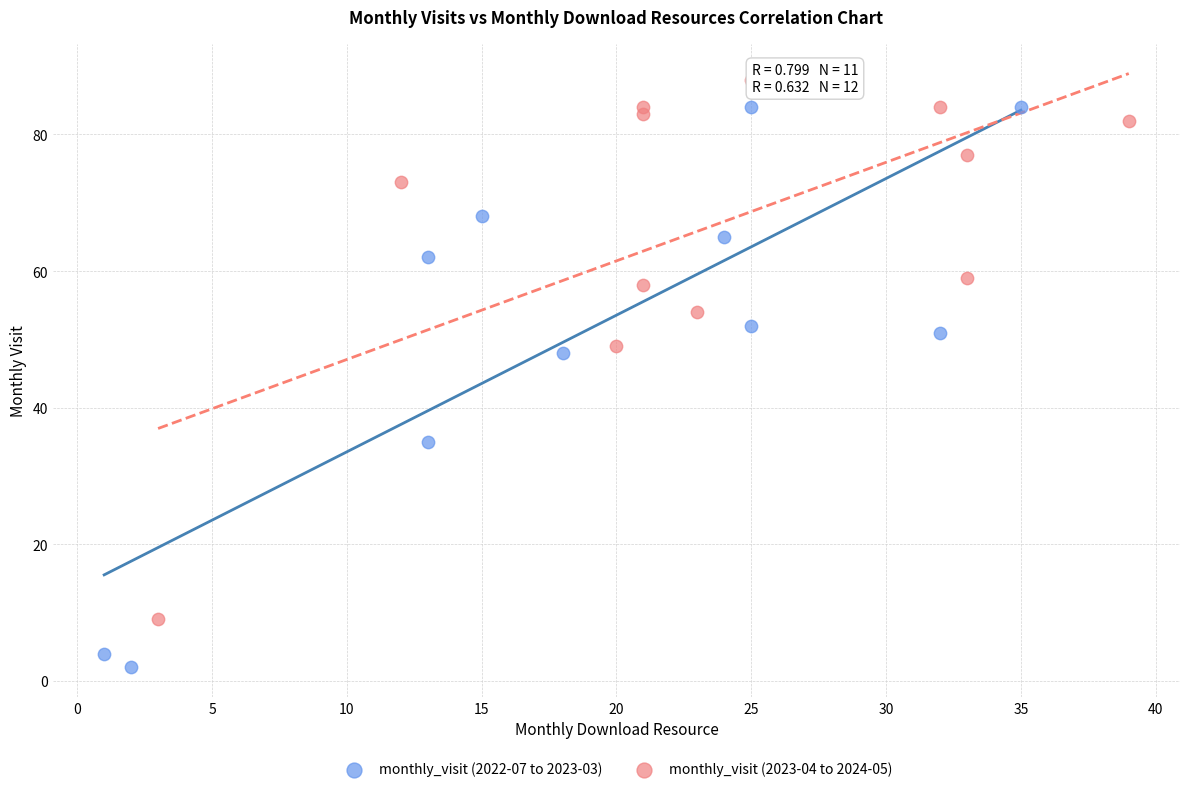

Which series reaches the maximum Y coordinate?

monthly_visit (2023-04 to 2024-05)